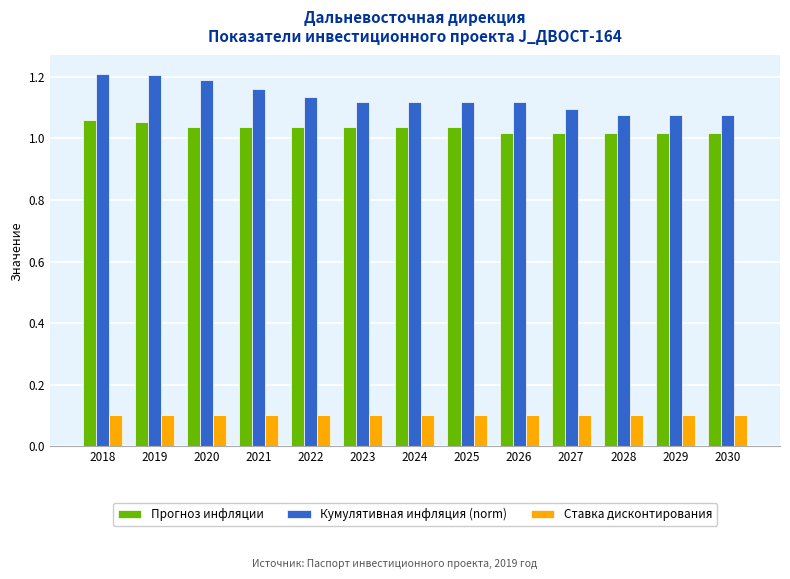

What is the sum of the Кумулятивная инфляция (norm) values at 2029 and 2024?

2.2